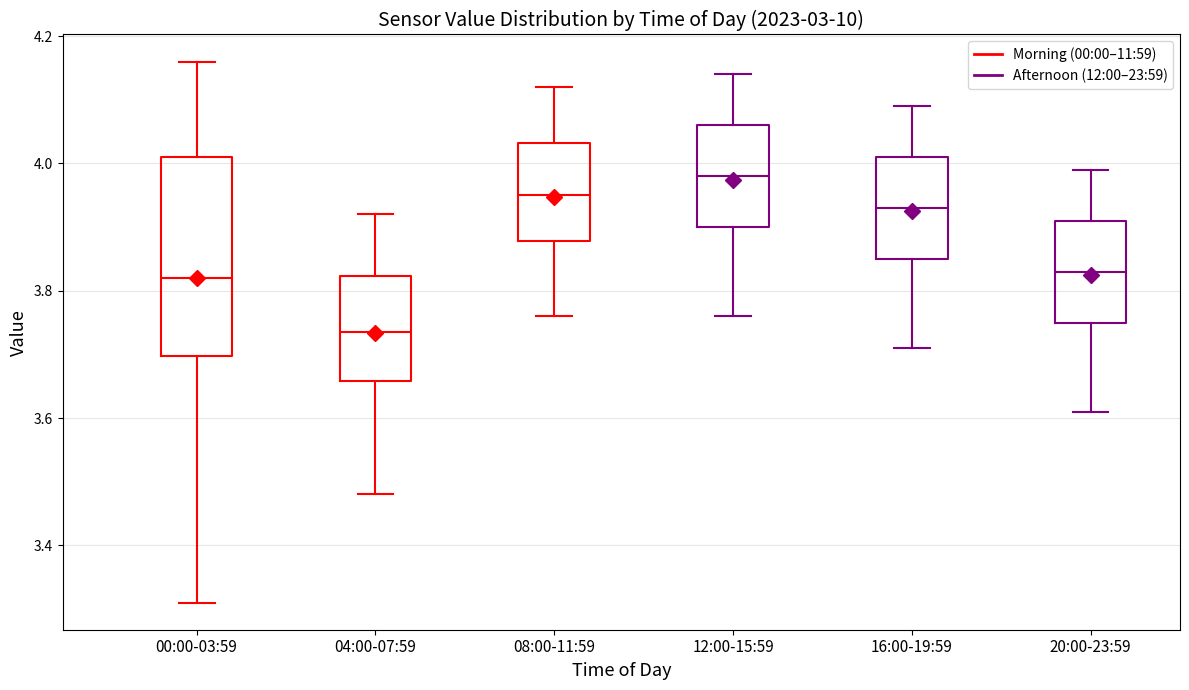

Comparing the boxes themselves (not the whiskers), which one is the tallest?

00:00-03:59